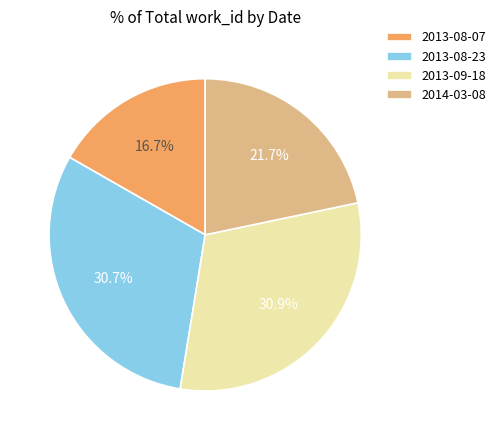

Does 2014-03-08 represent more than half of the total?

No